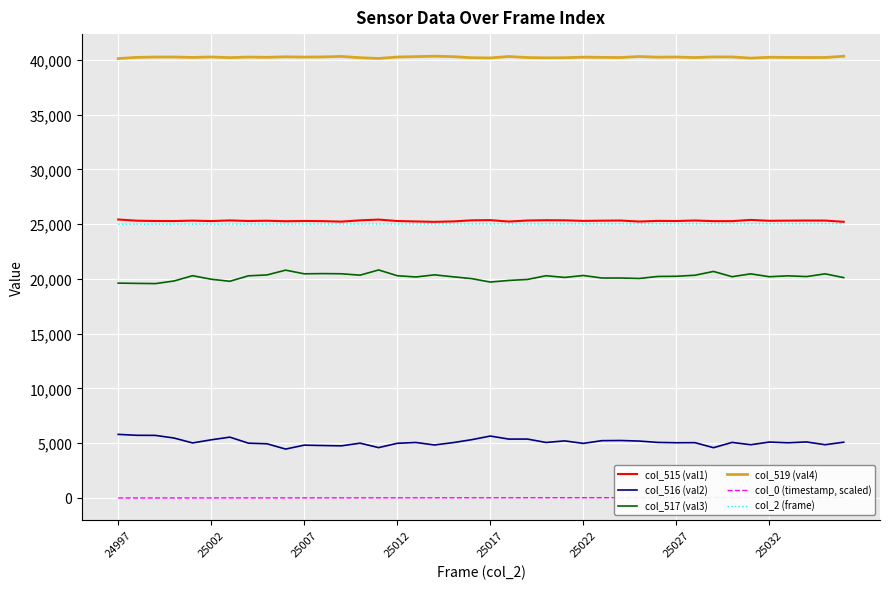

True or false: col_2 (frame) and col_519 (val4) cross at least once.

False